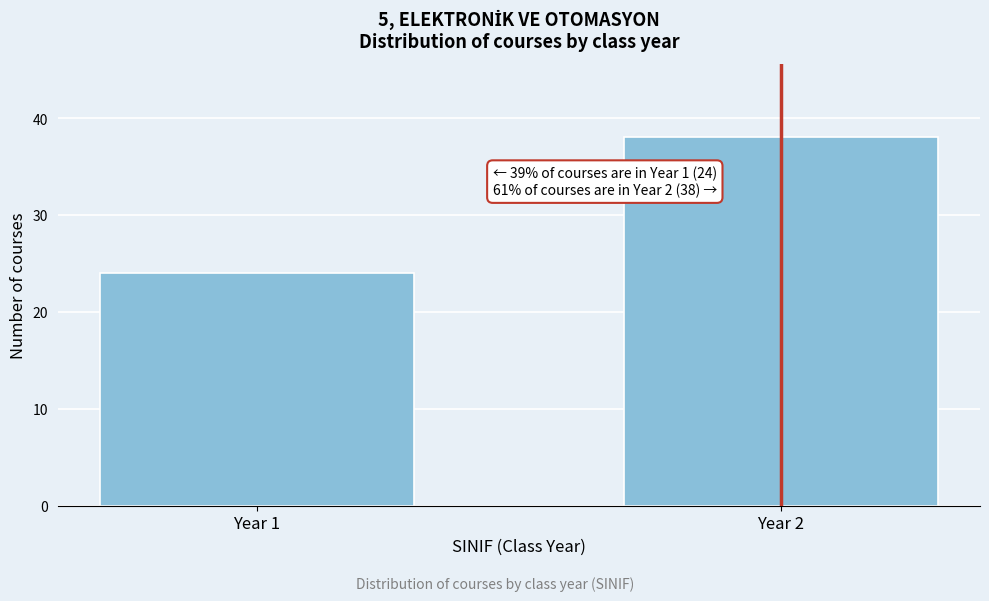

Reading left to right, what are all the values shown in this chart?

24	38